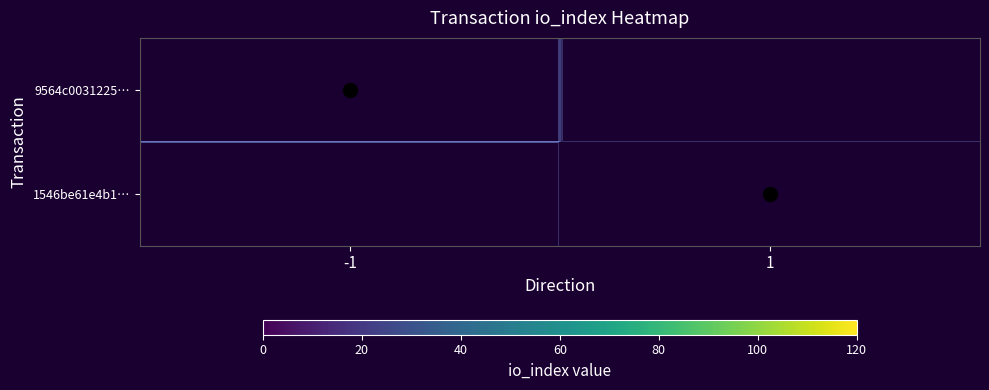

List the series in order of their overall mean, lowest first.

9564c0031225…, 1546be61e4b1…